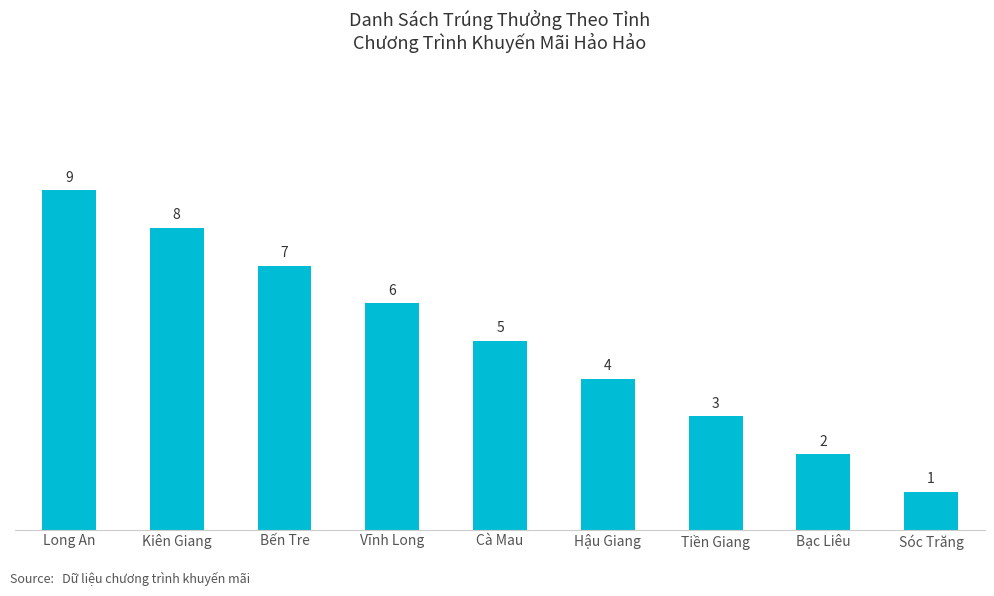

Reading left to right, what are all the values shown in this chart?

9	8	7	6	5	4	3	2	1